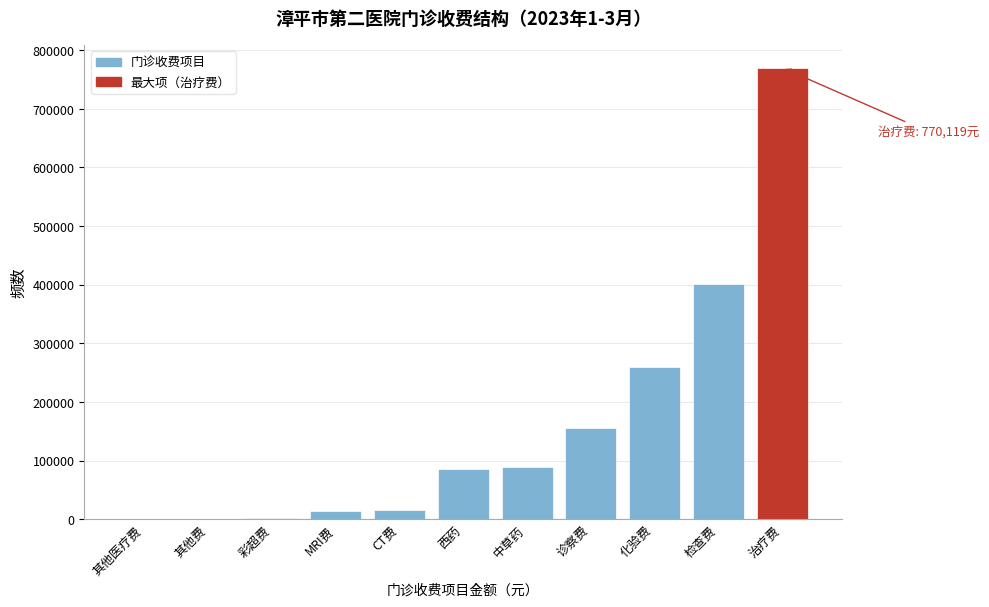

The value at 治疗费 is 1096598.0. True or false?

False